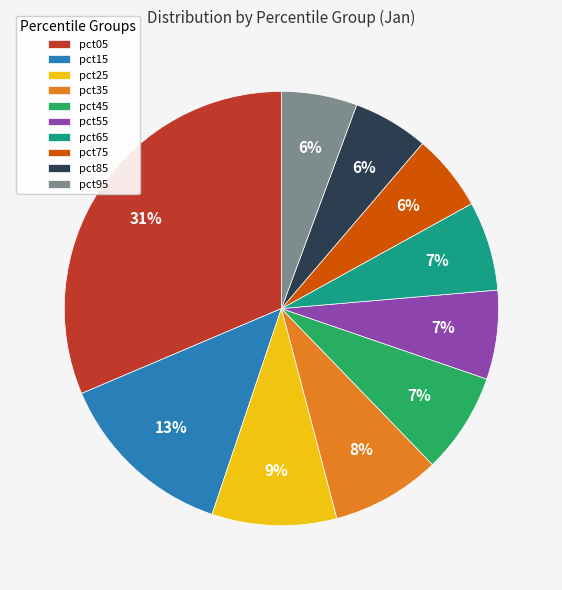

How many slices are in this pie chart?

10